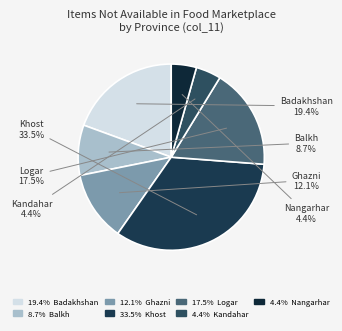

How many slices are in this pie chart?

7